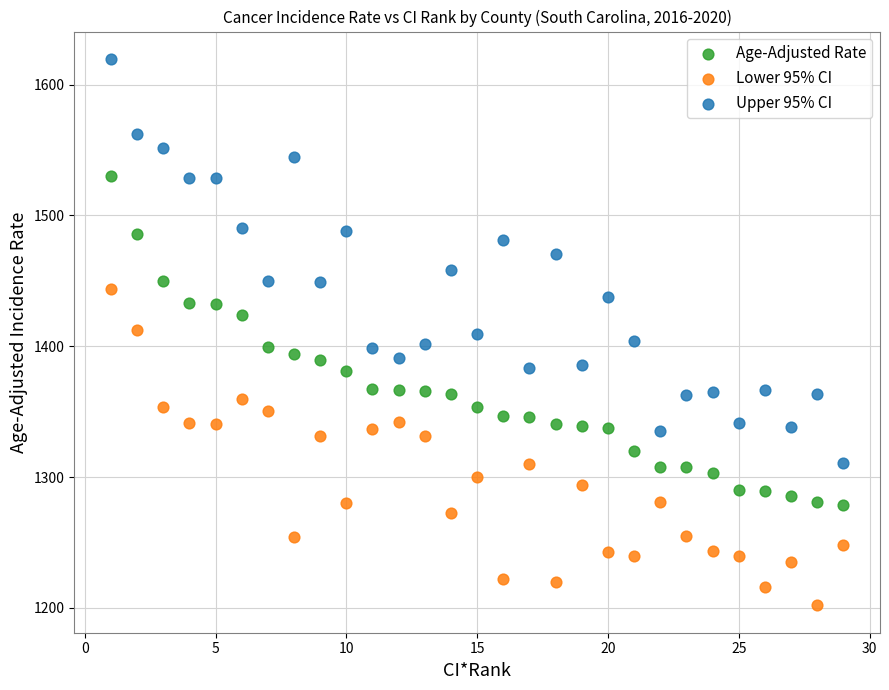

What is the X range (max minus min) for the scatter plot?

28.0